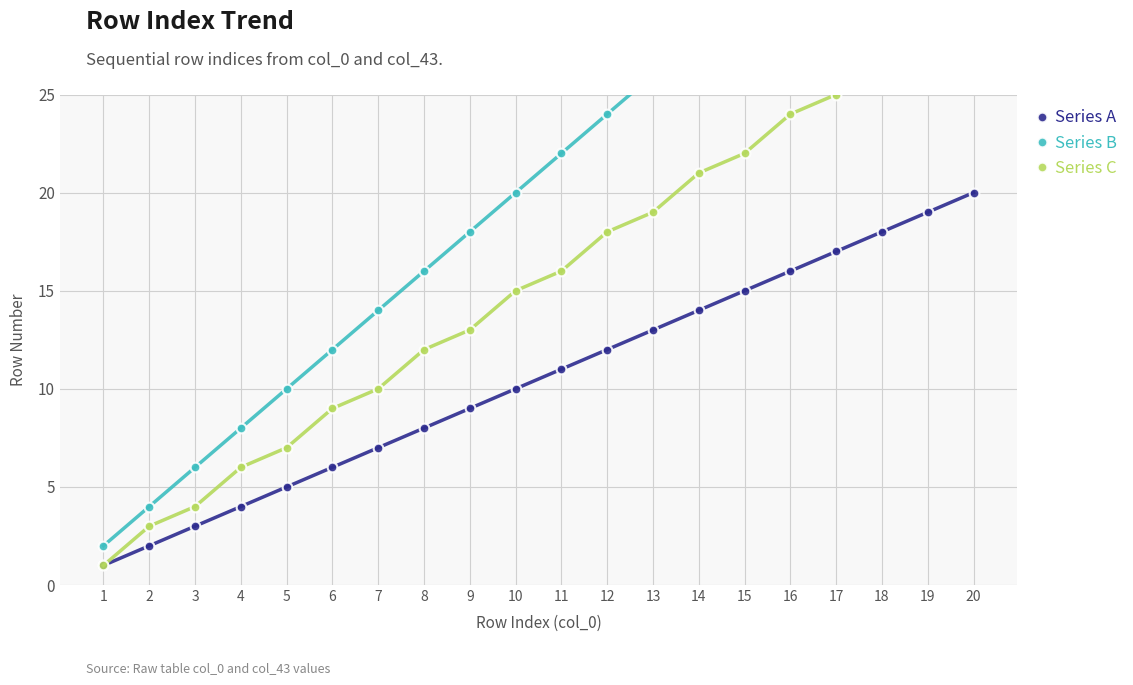

True or false: Series A and Series C intersect in this chart.

False